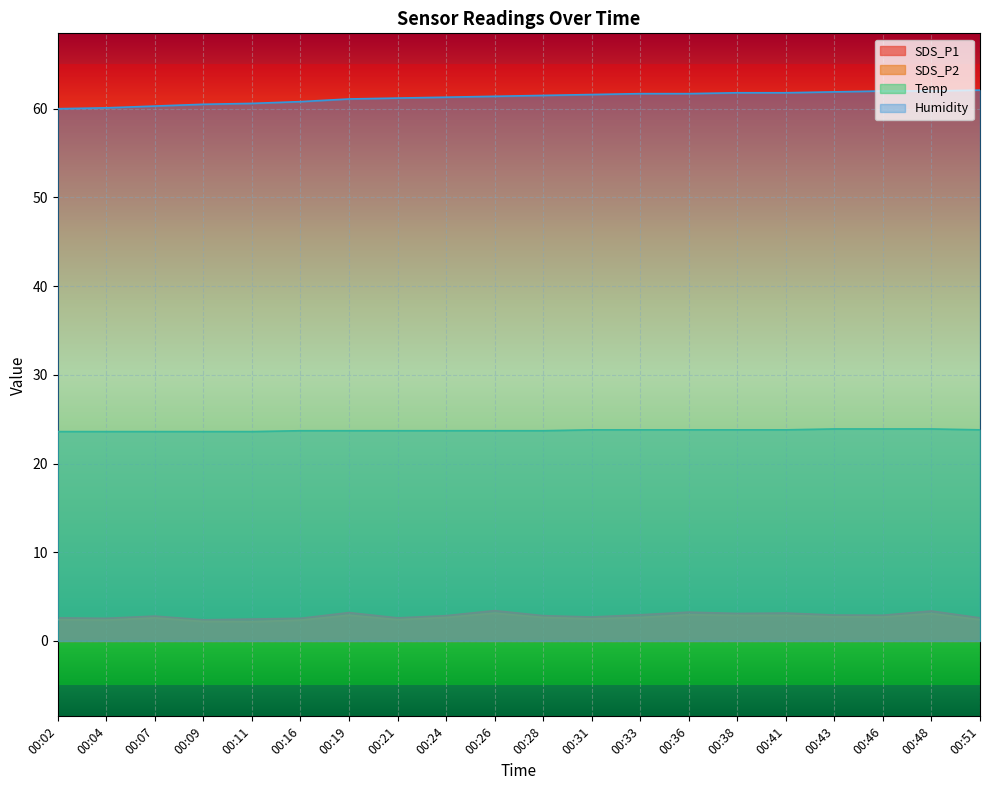

Is the value of SDS_P2 at 00:26 greater than the value of SDS_P1 at 00:16?

Yes